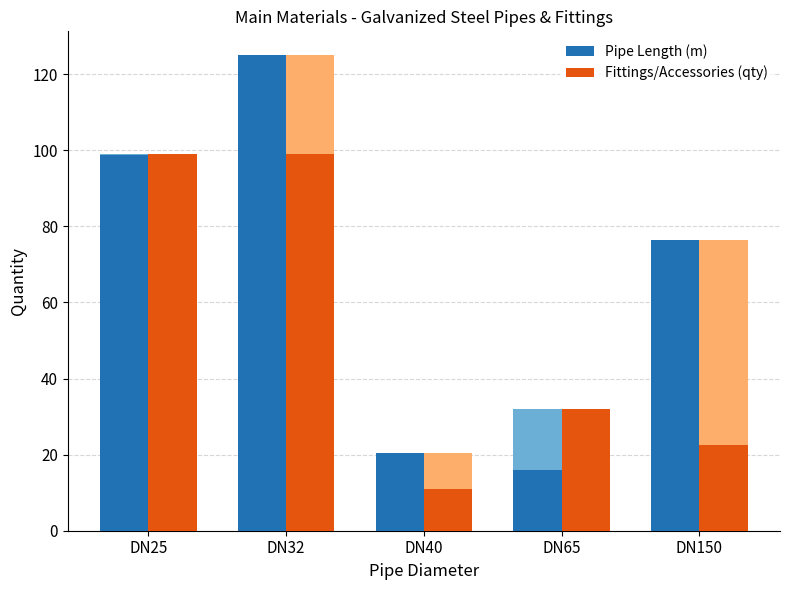

At which category is the sum across all series the highest?

DN32